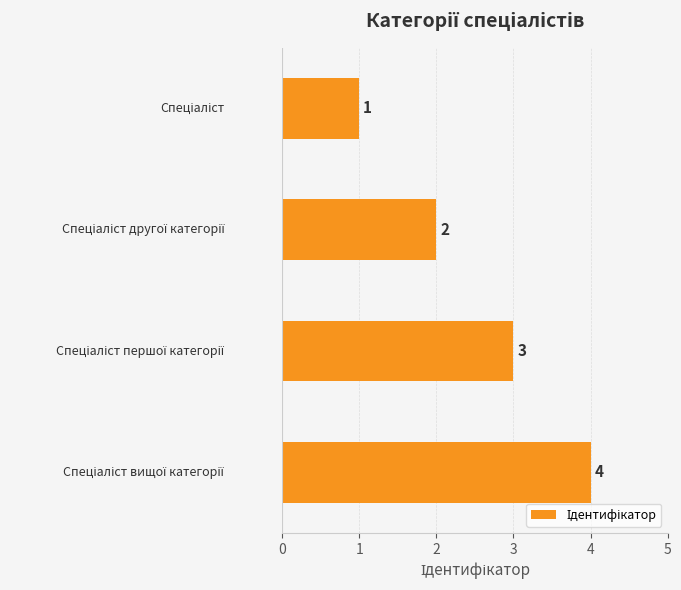

What is the value of the 2nd bar from the top?

2